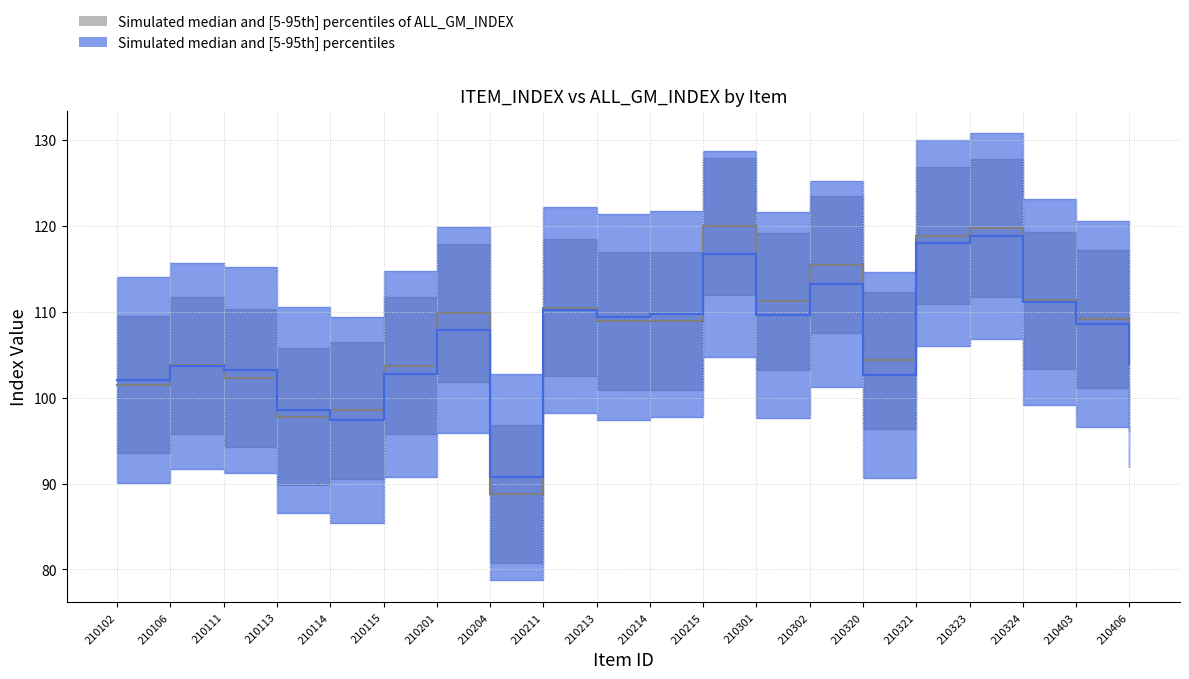

Is the value of ALL_GM_INDEX at 210211 greater than the value of ITEM_INDEX at 210204?

Yes